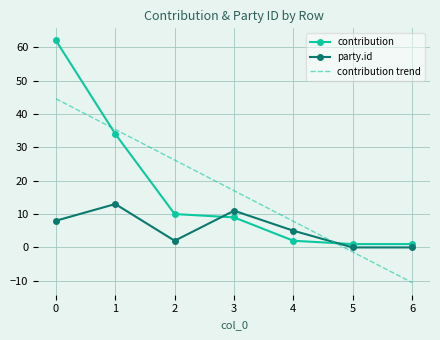

After their last crossing, which series has the higher values: contribution trend or party.id?

party.id